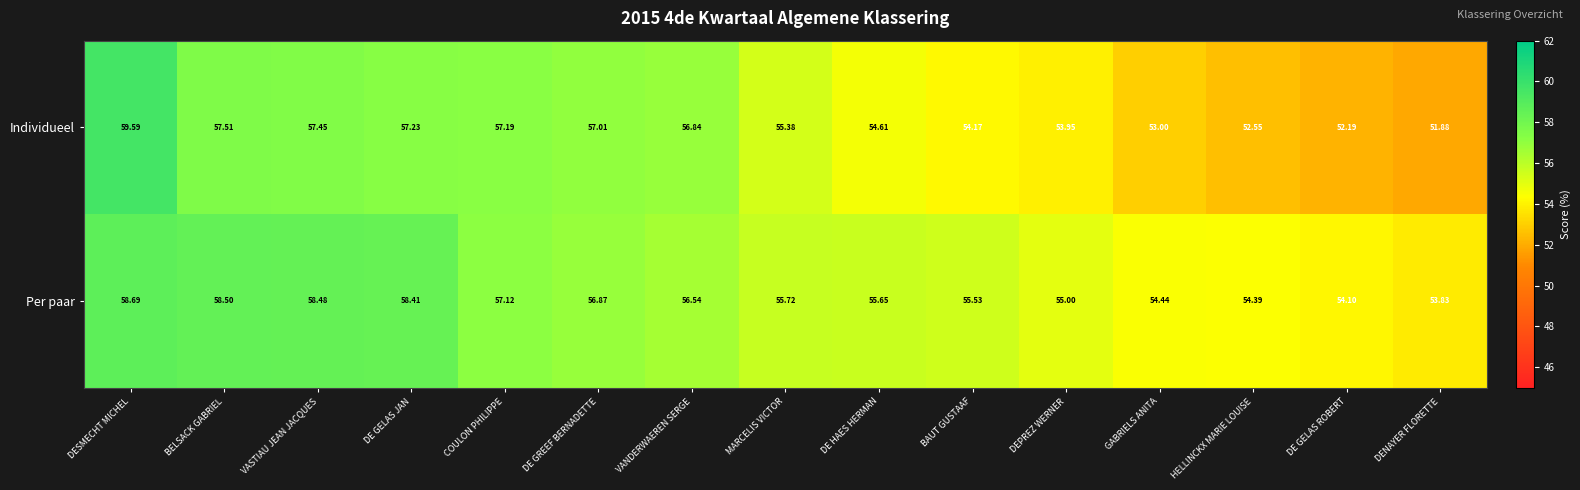

Which series changed the most between VASTIAU JEAN JACQUES and HELLINCKX MARIE LOUISE?

Individueel